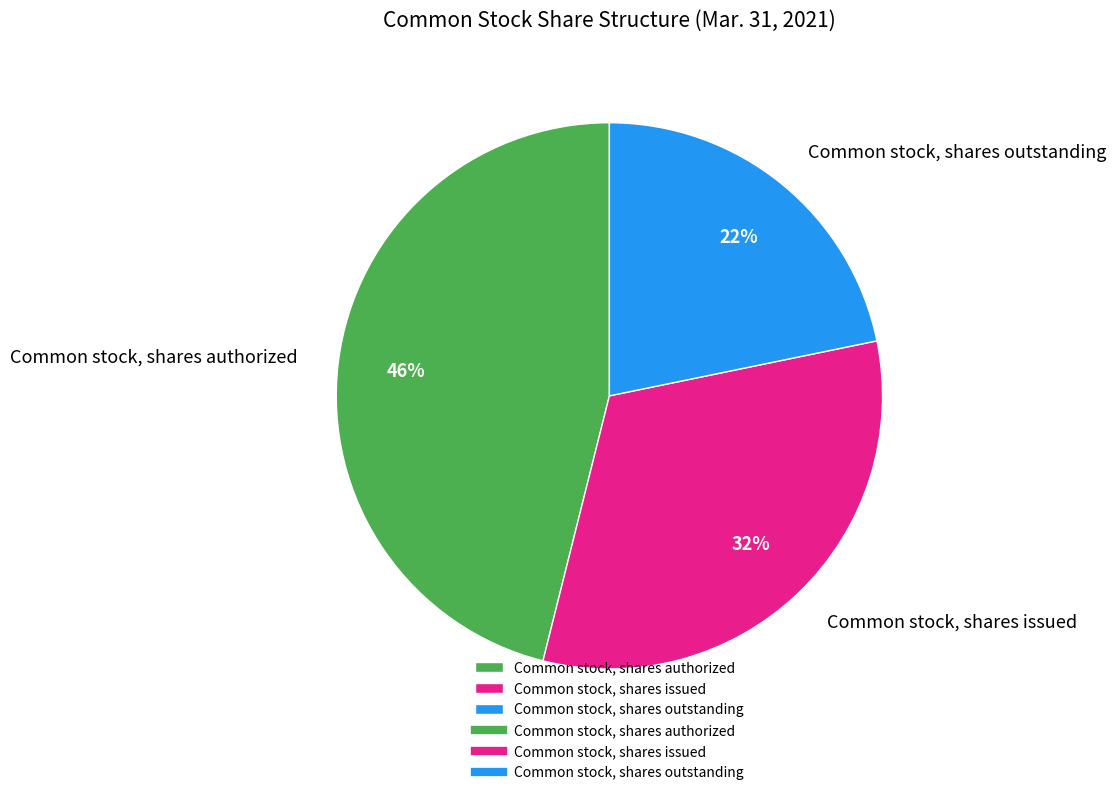

Count the number of slices in the pie.

3